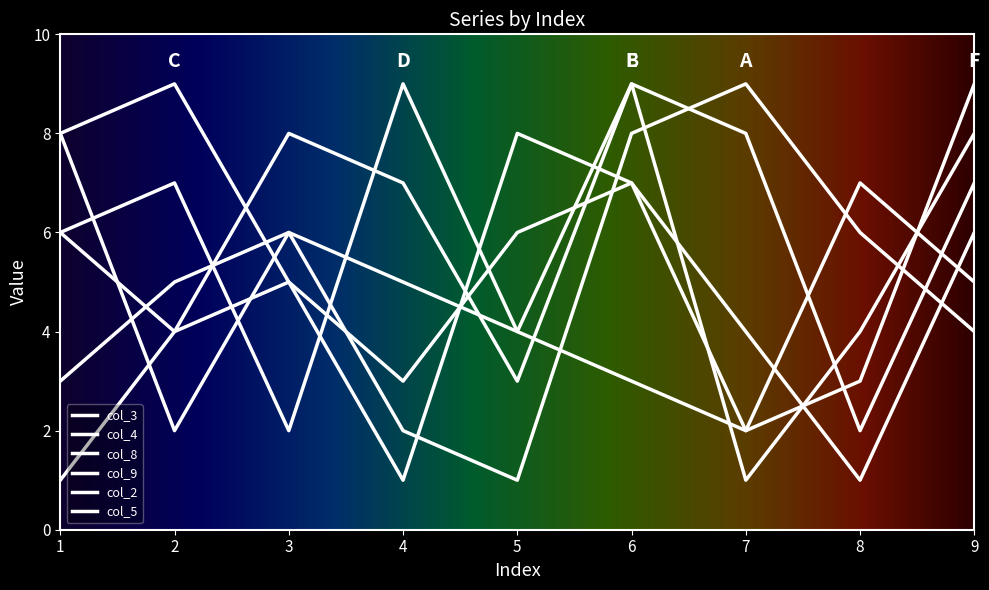

What is the difference between the col_4 values at 9 and 4?

1